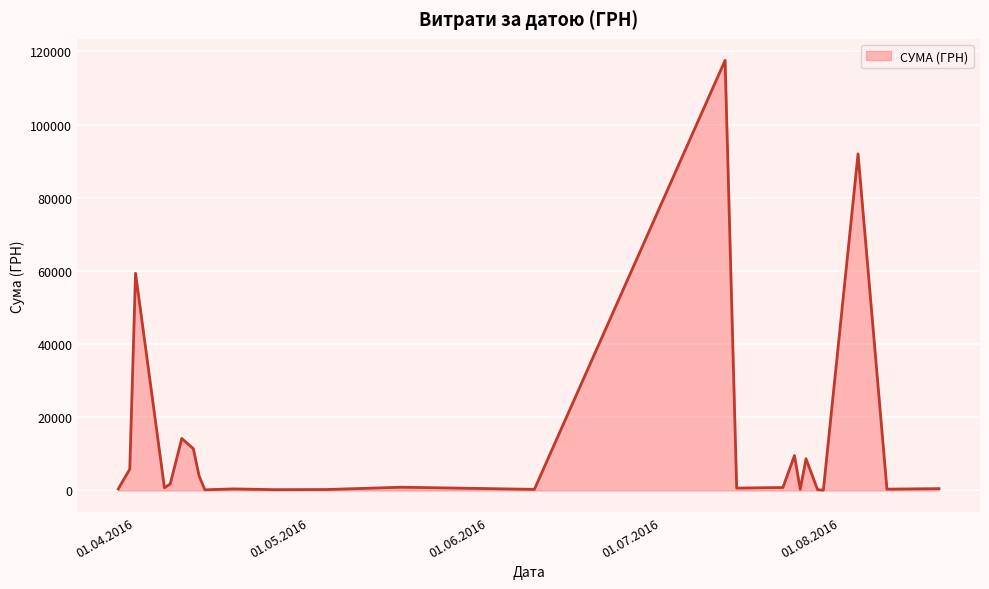

What is the greatest value displayed?

117568.8